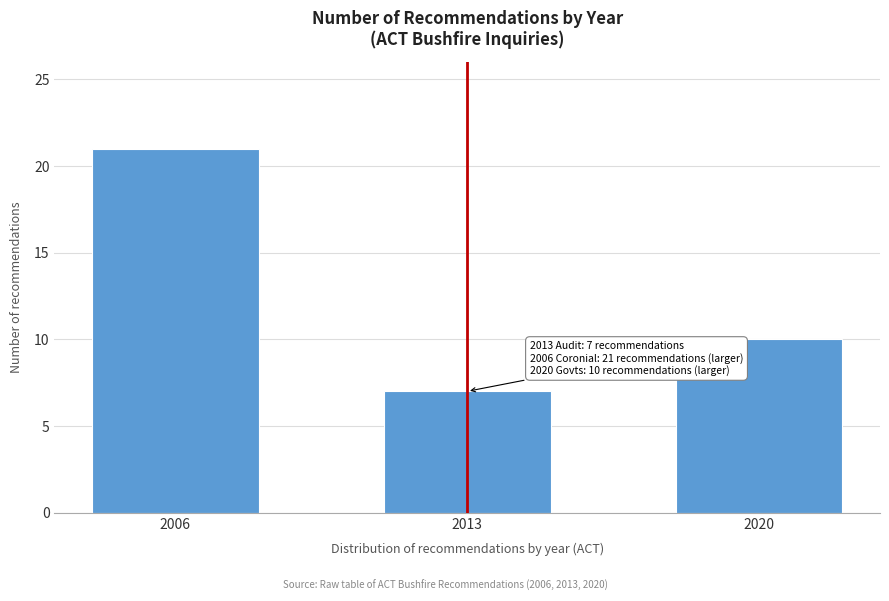

Reading left to right, what are all the values shown in this chart?

2006=21	2013=7	2020=10